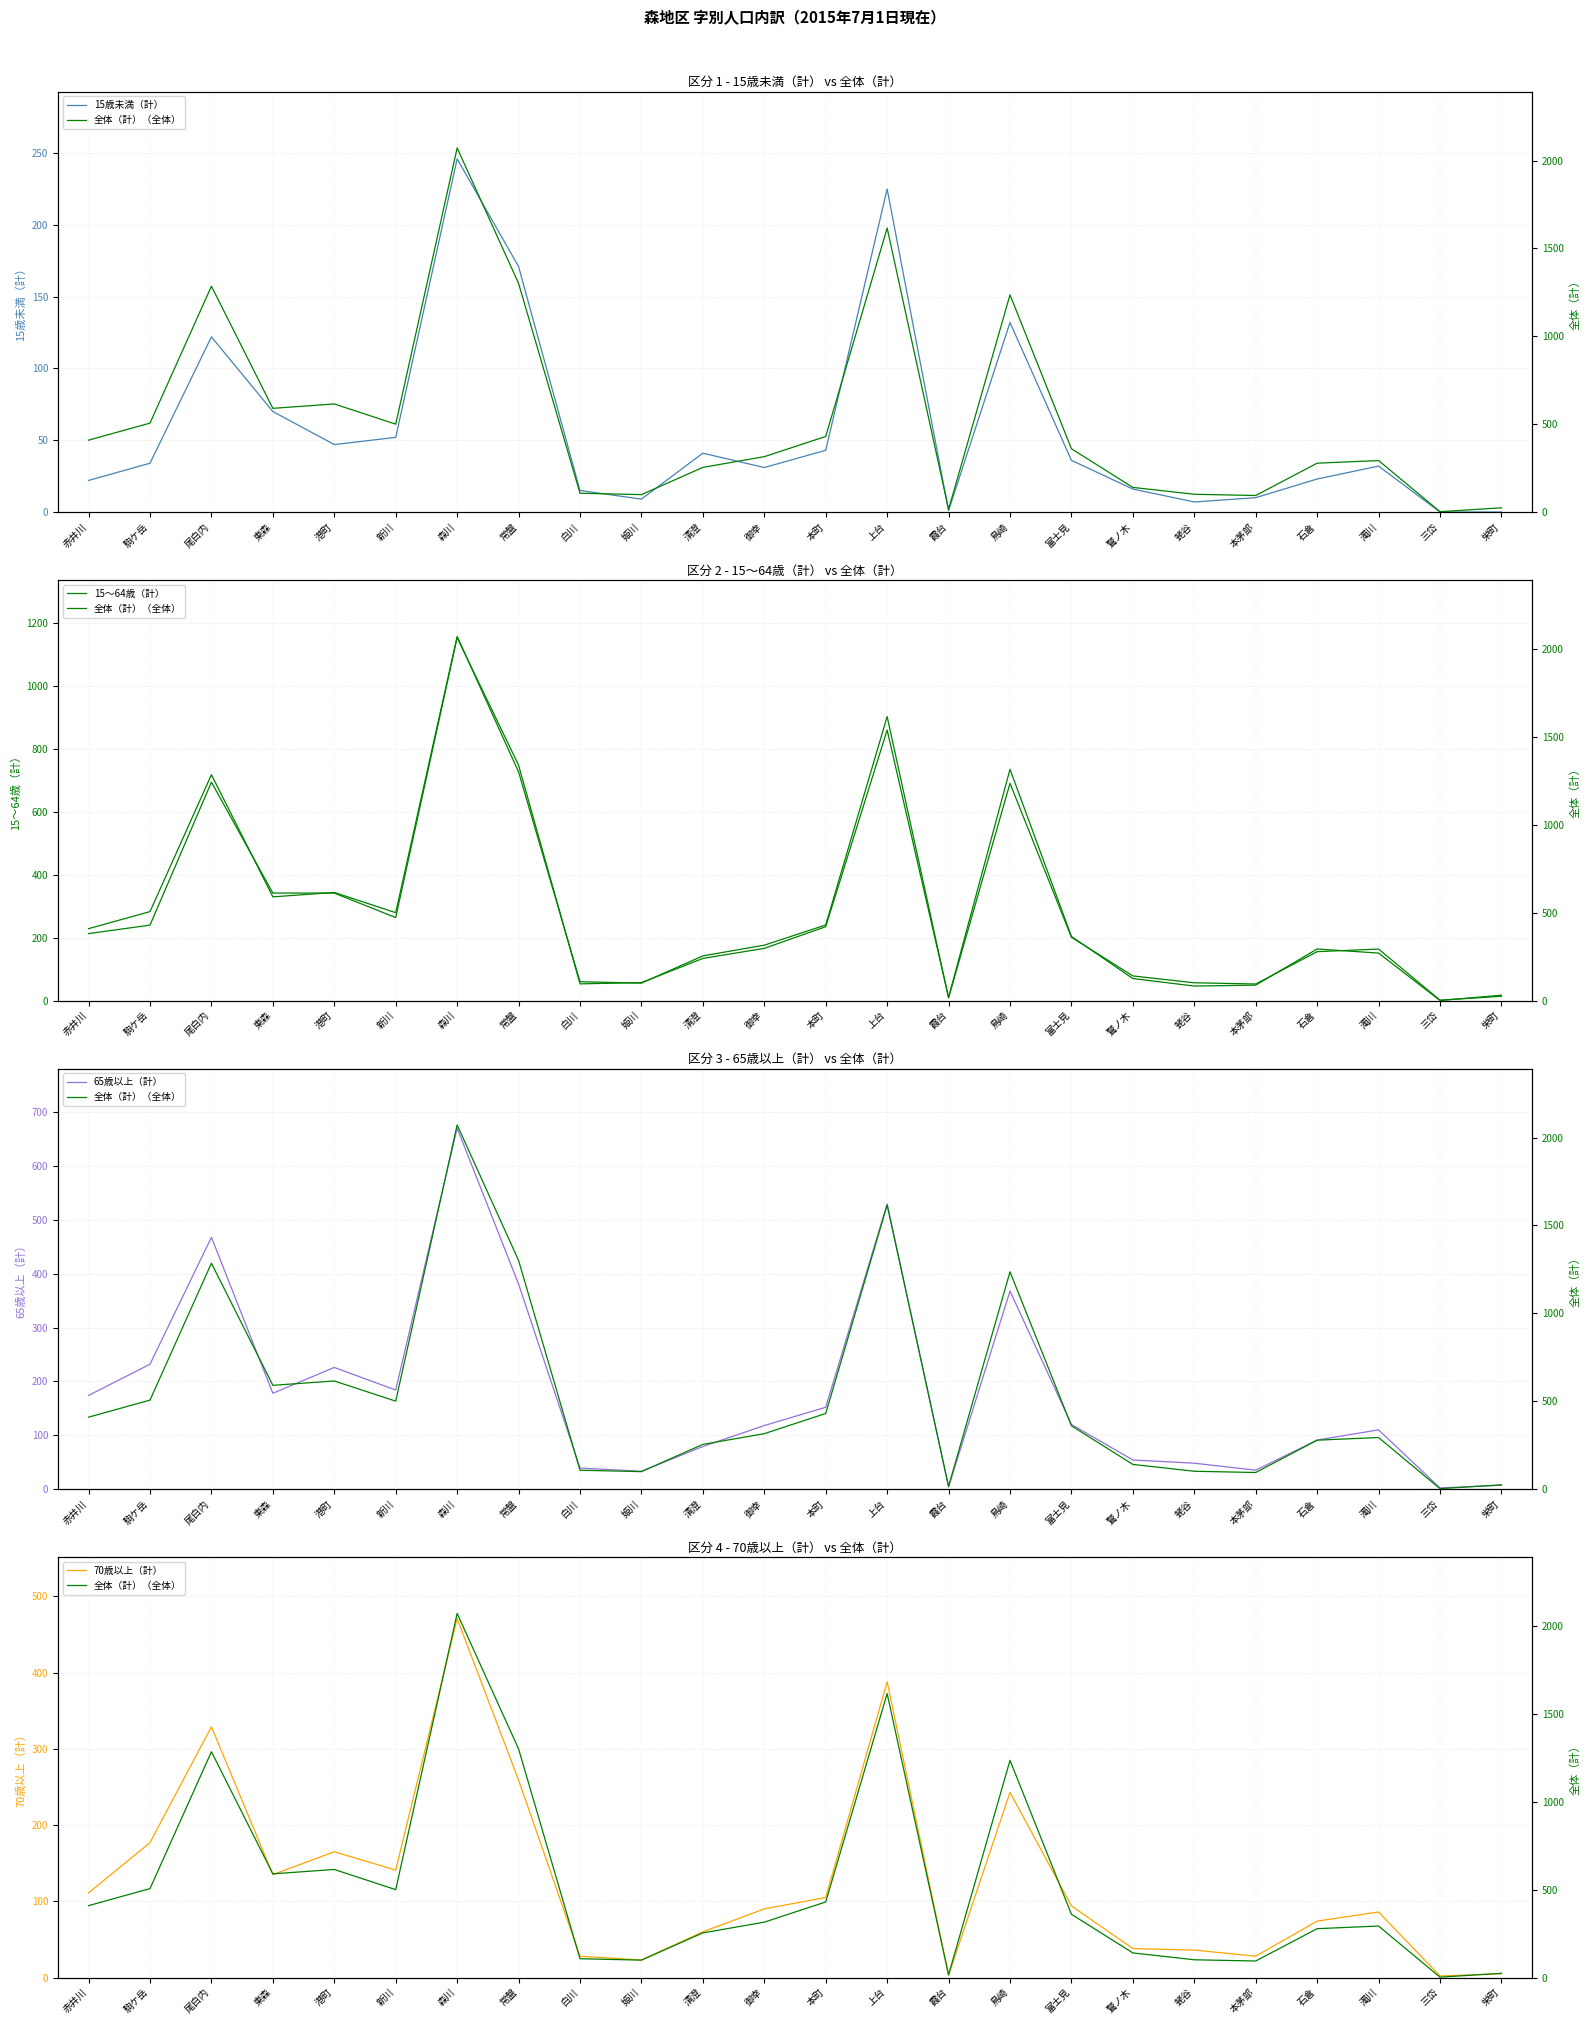

What is the difference between the second highest and second lowest values in the 全体（計）（全体） series?

1601